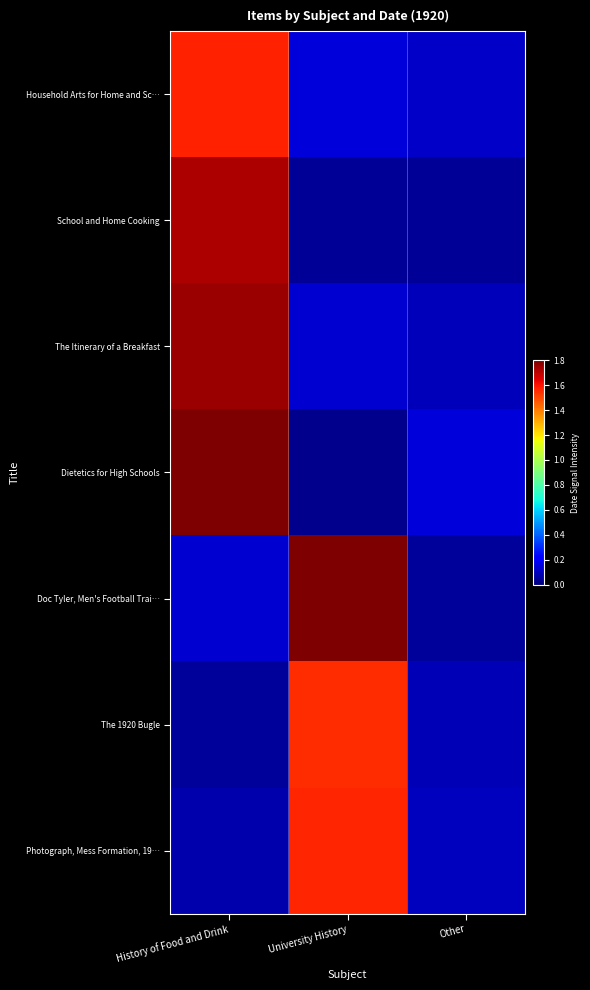

What is the difference between the highest and lowest values at Other?

0.1